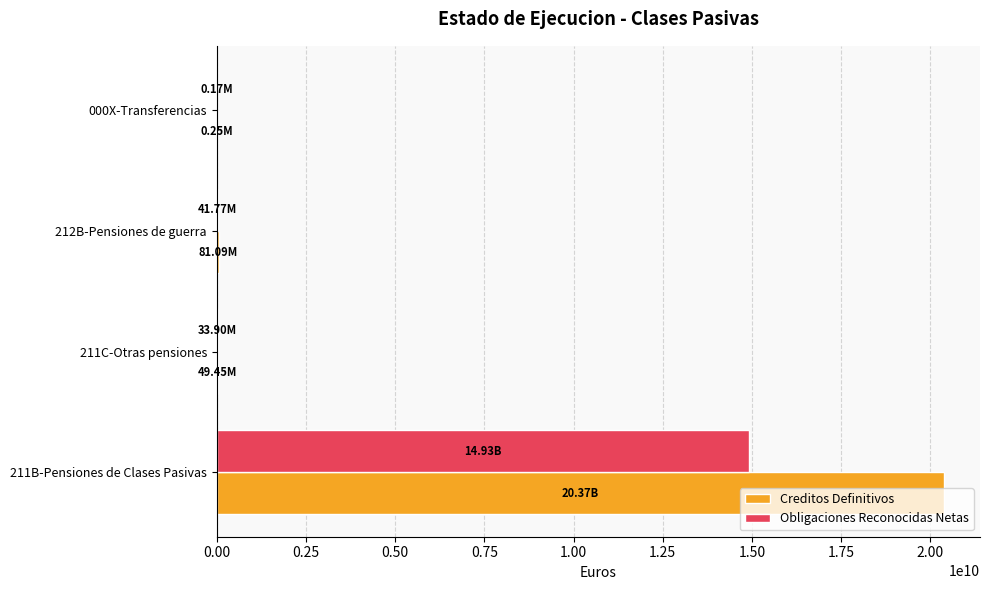

Which series has the largest total across all categories?

Creditos Definitivos